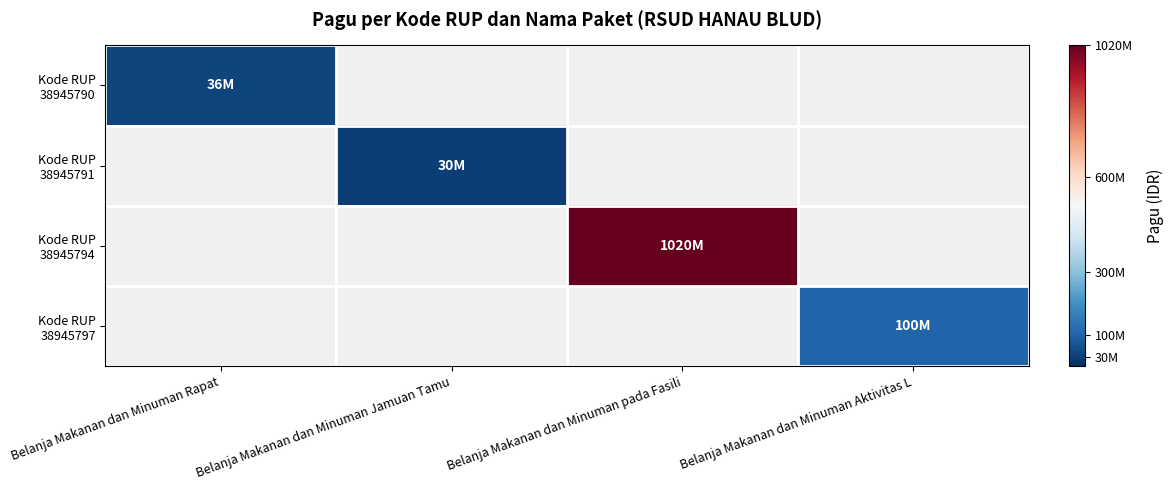

How many positive values does the Kode RUP 38945797 series have?

1